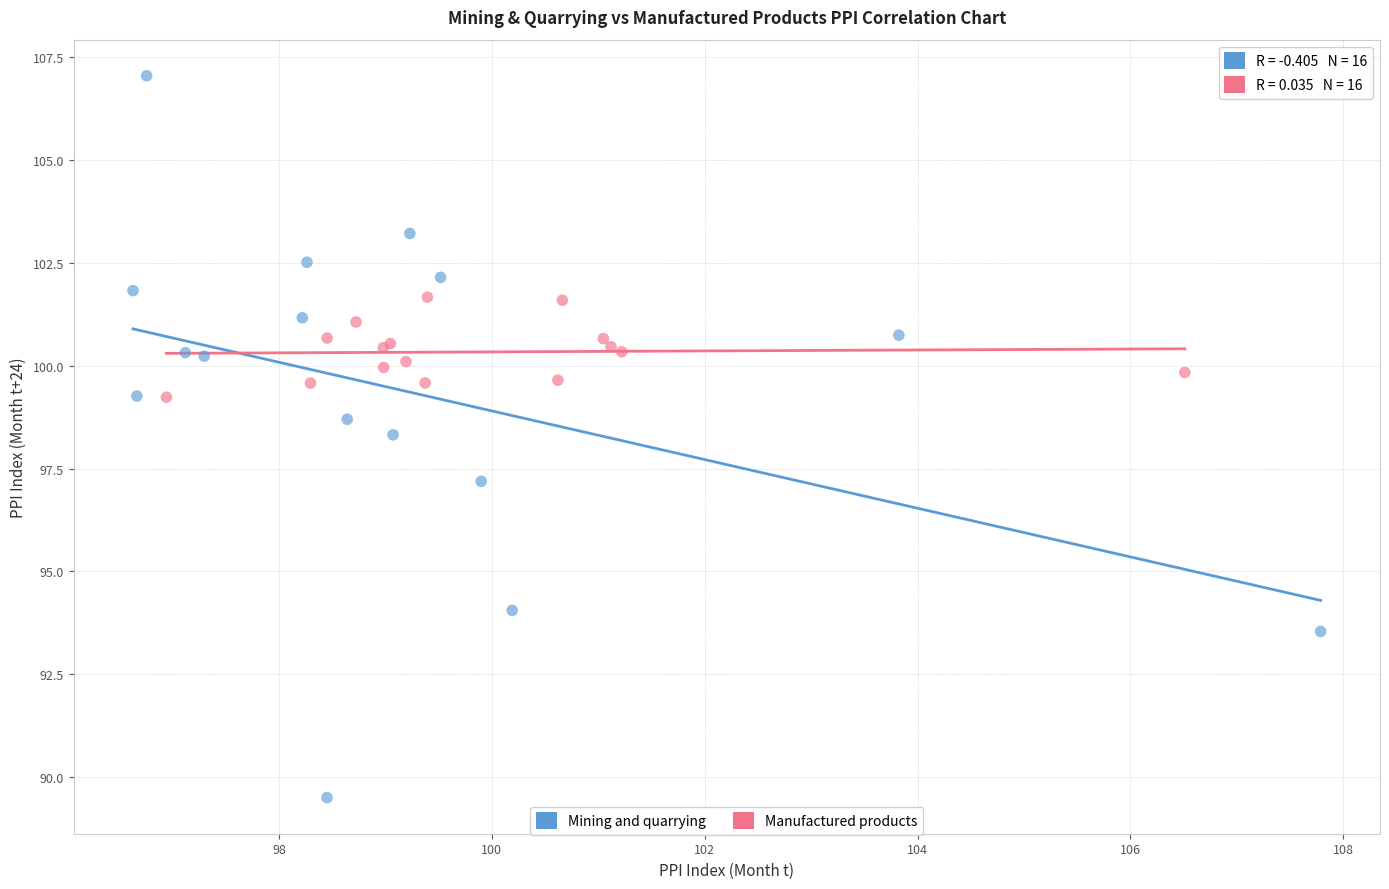

Which series reaches the maximum Y coordinate?

Mining and quarrying